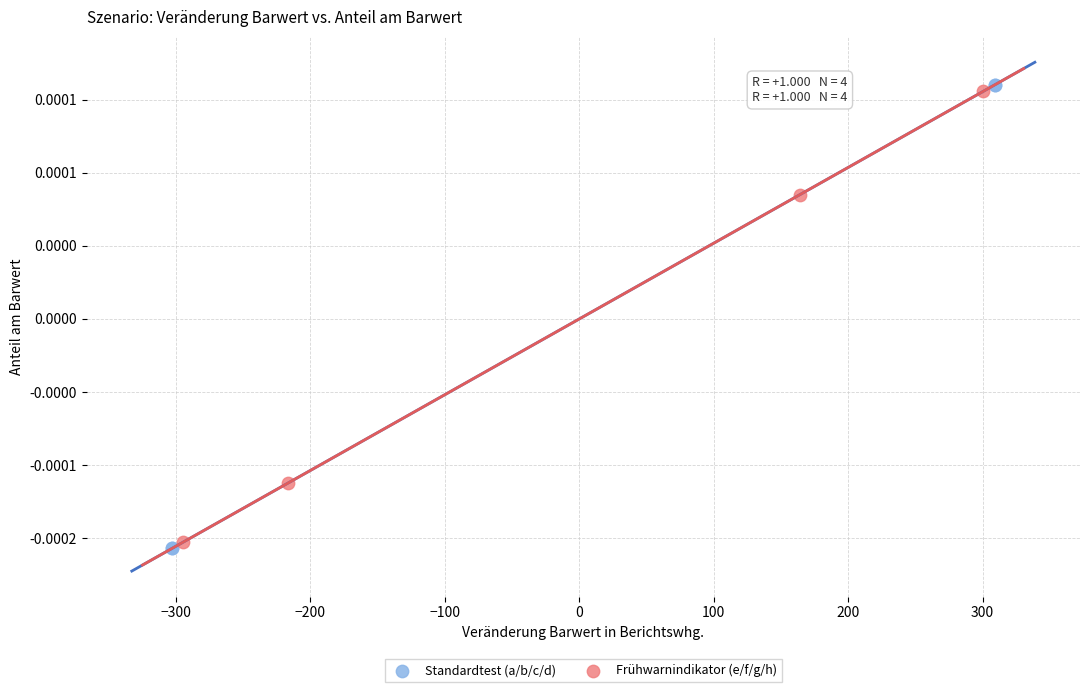

Which series has the largest Y range (max minus min)?

Standardtest (a/b/c/d)